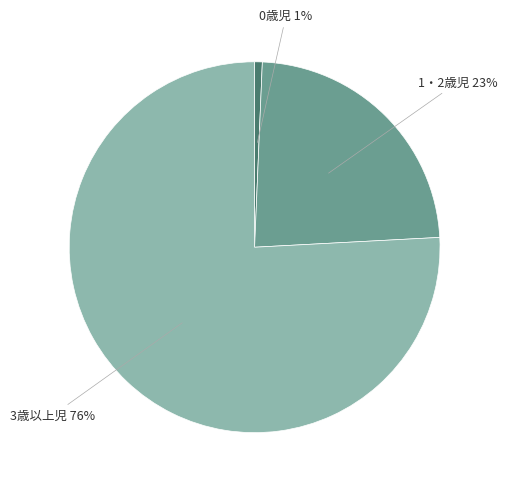

Which slice is the smallest?

0歳児